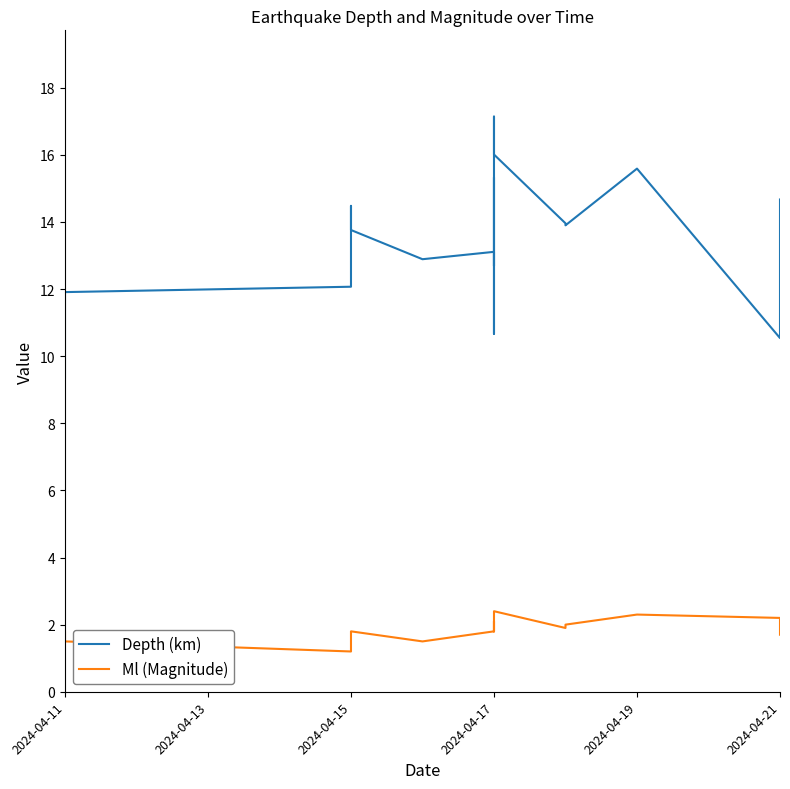

At which category does Ml (Magnitude) reach its first local peak?

2024-04-19